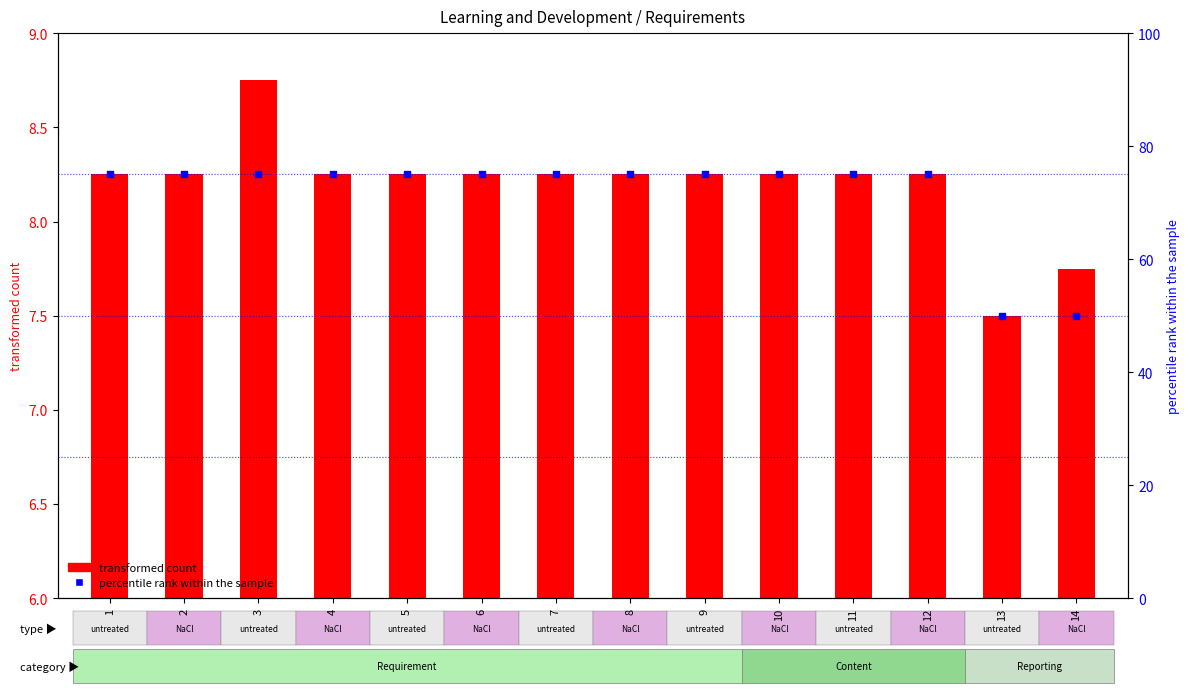

At how many categories does at least one series exceed 10?

14